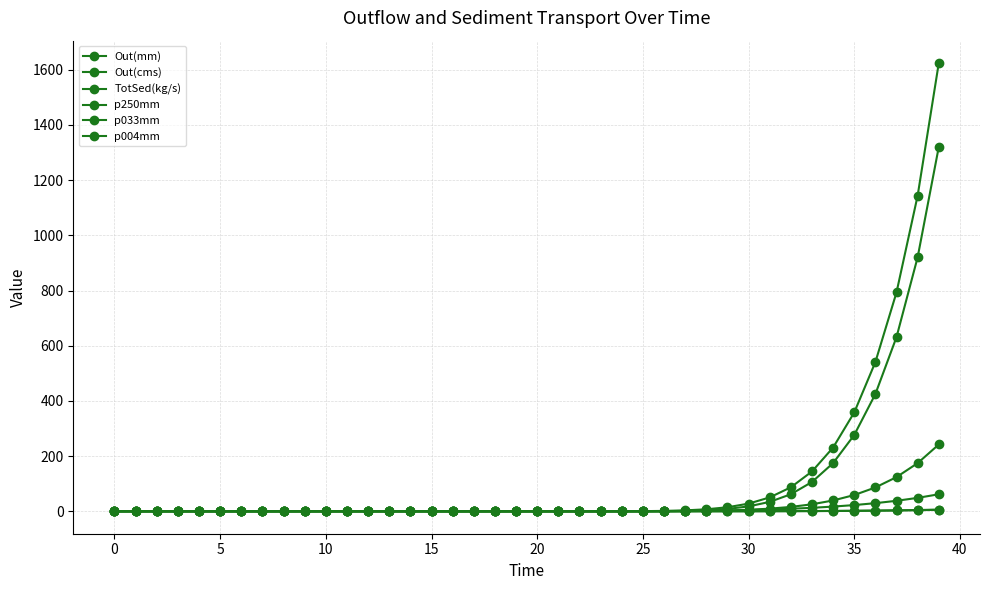

Is this an area chart (filled region under the line)?

No